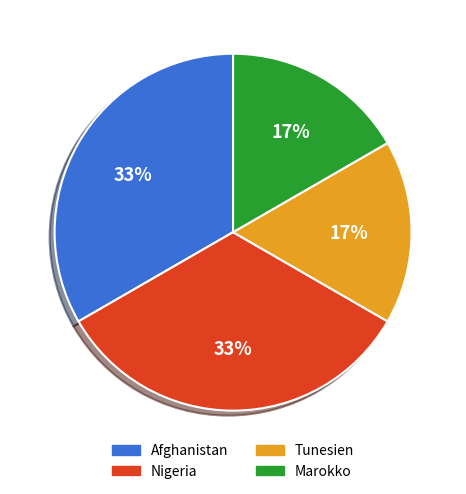

Is there a majority slice in this chart?

No